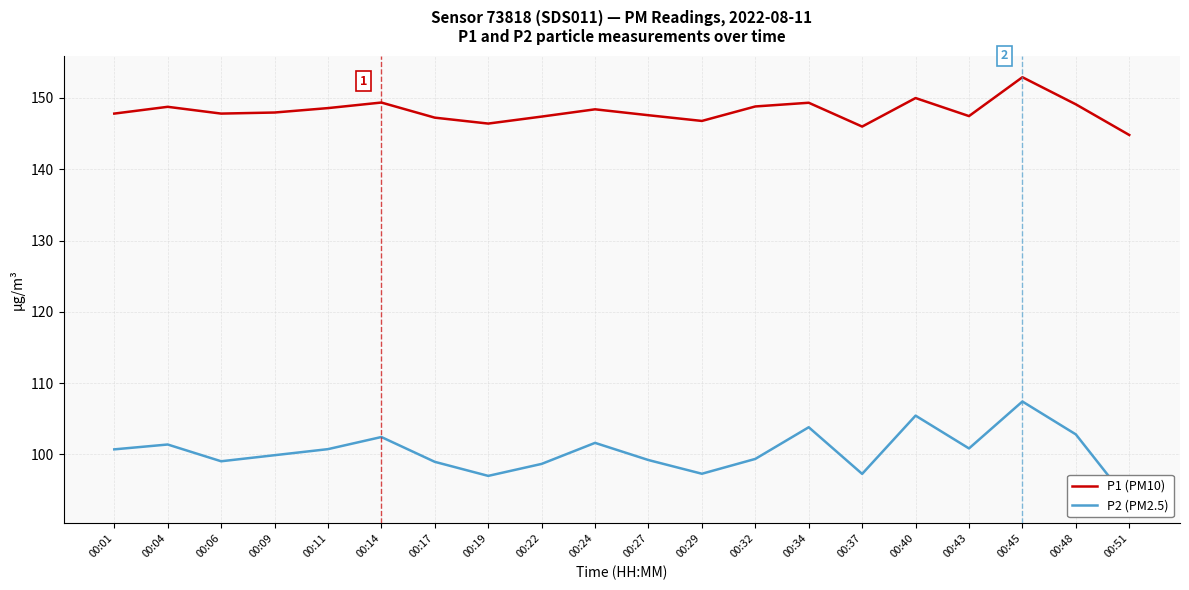

Is the value of P1 (PM10) at 00:24 greater than the value of P2 (PM2.5) at 00:45?

Yes